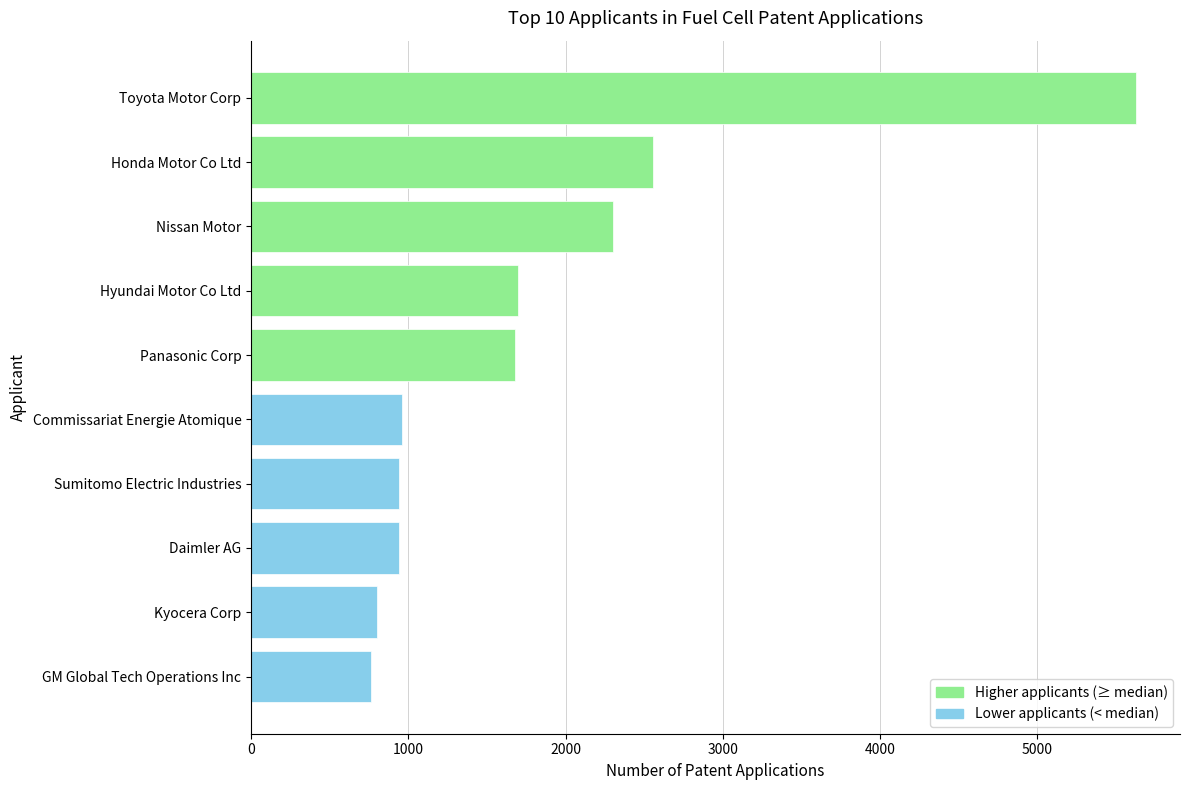

What is the minimum value shown in the chart?

764